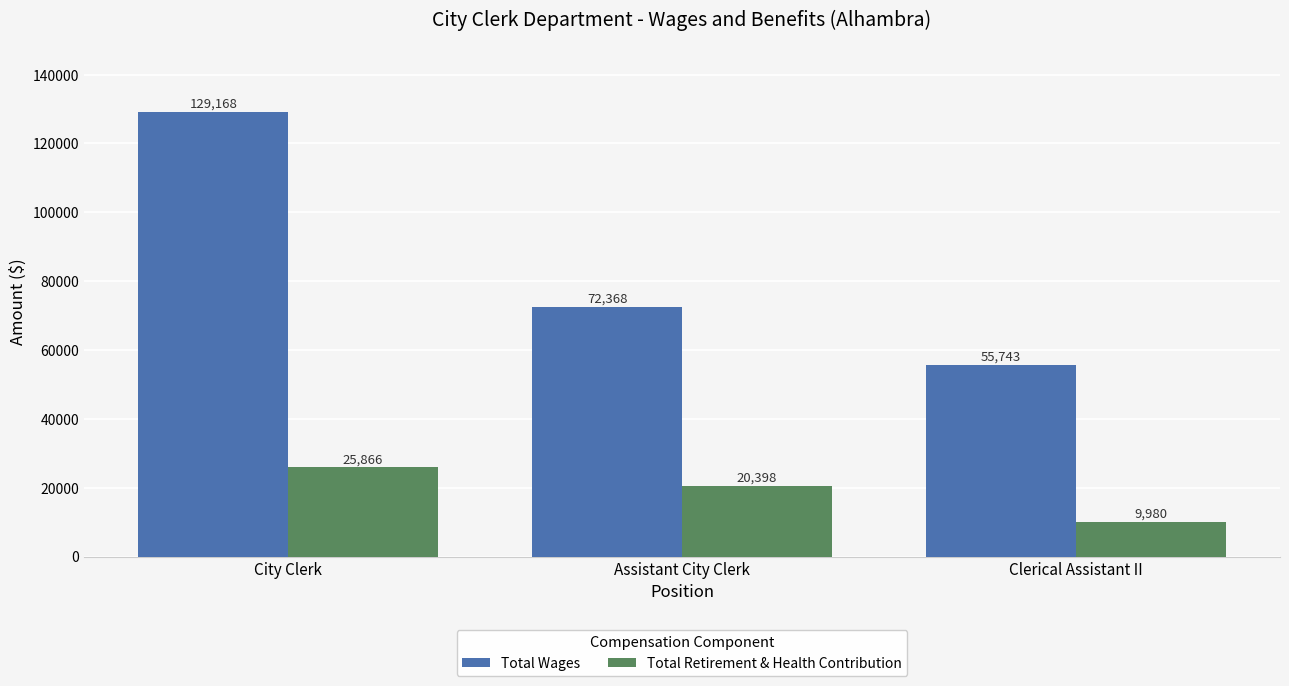

Where does the Total Wages series first go above 72368?

City Clerk